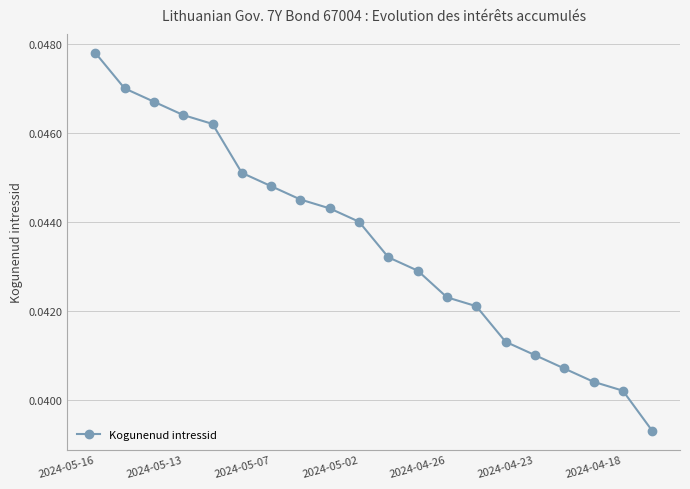

Count the values in the range 0 to 1.

20